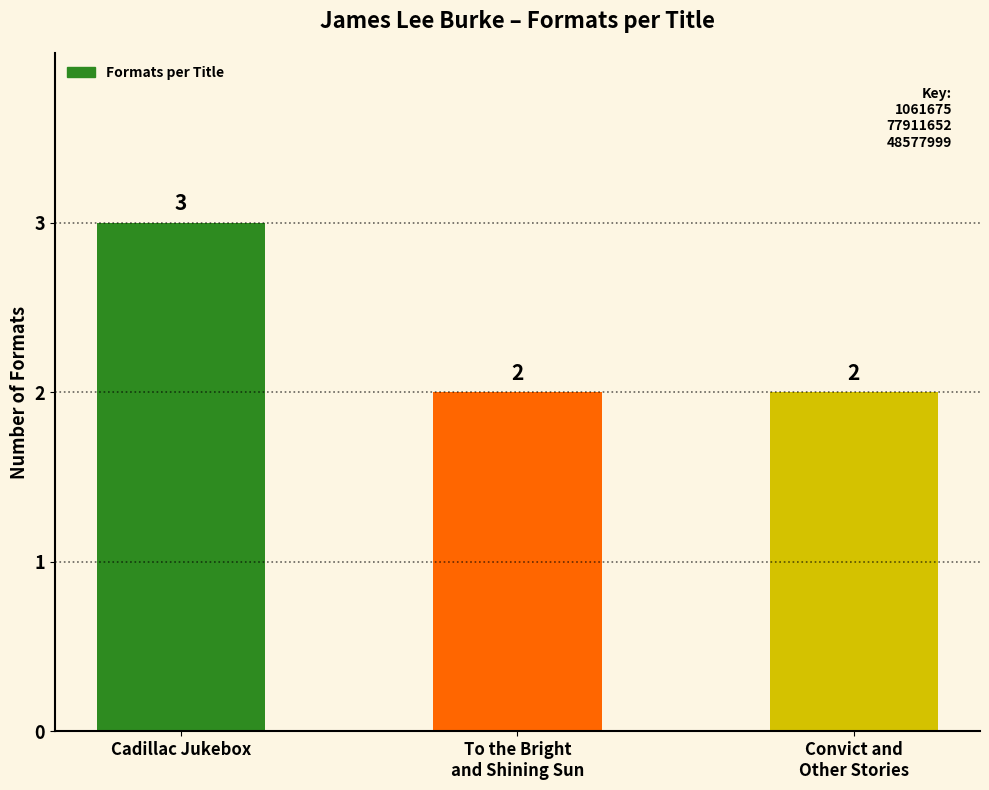

Count the number of categories in the chart.

3